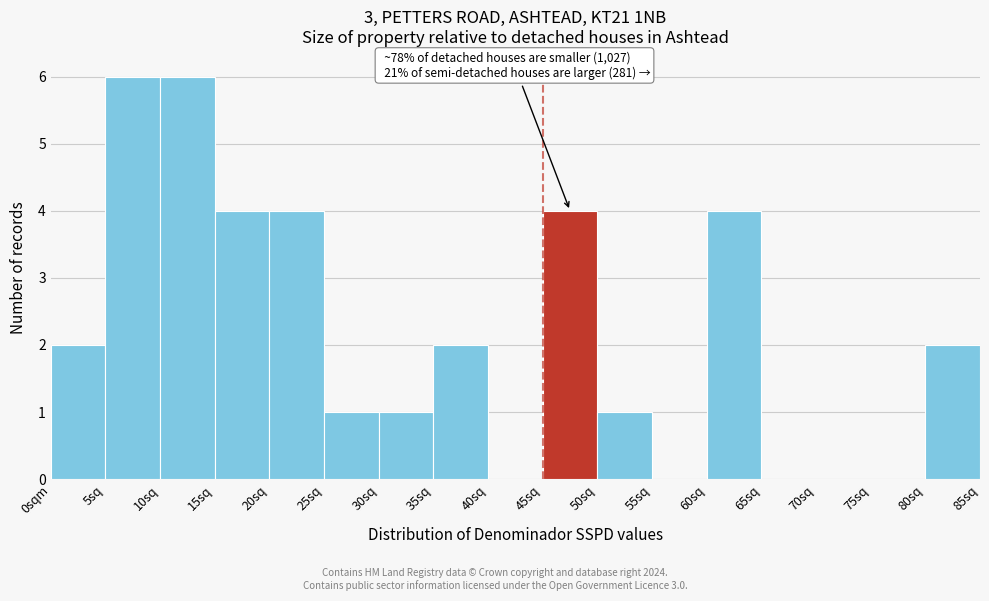

Reading left to right, list all the values displayed in this chart.

0sqm=2	5sq=6	10sq=6	15sq=4	20sq=4	25sq=1	30sq=1	35sq=2	40sq=0	45sq=4	50sq=1	55sq=0	60sq=4	65sq=0	70sq=0	75sq=0	80sq=2